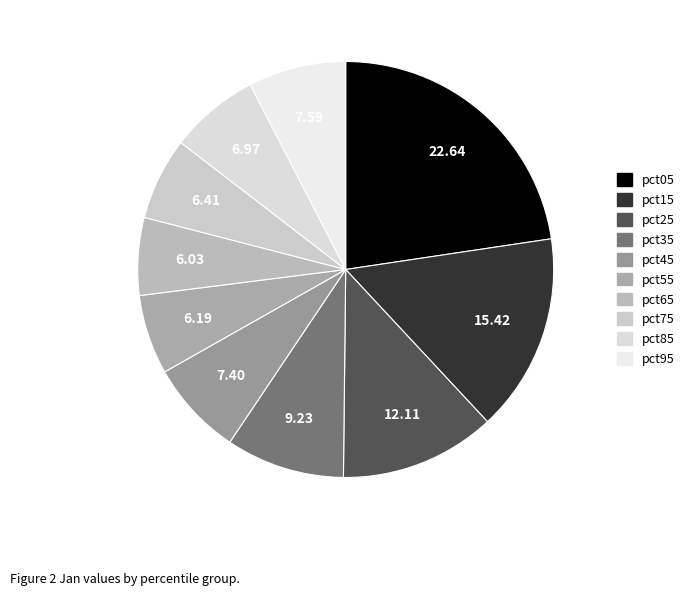

Is it true that pct05 is 23% of the pie?

True